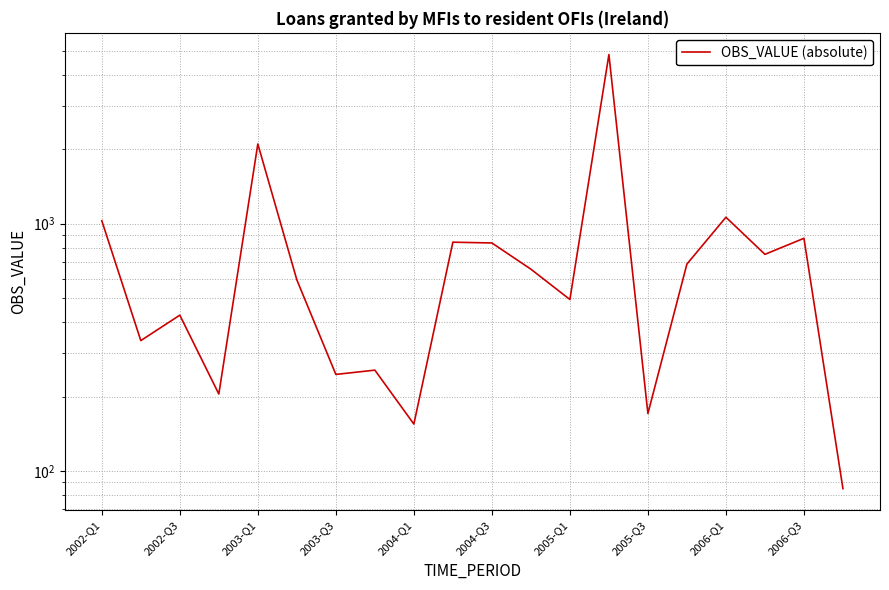

Where is the first local maximum?

2002-Q3